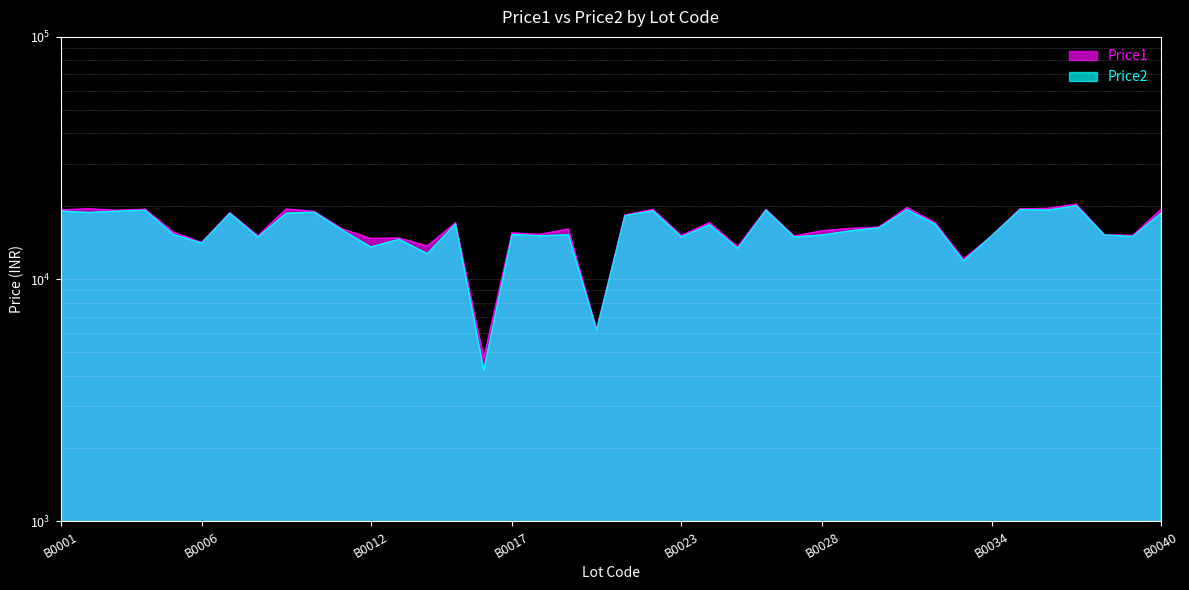

What is the difference between the maximum and second lowest values in the Price2 series?

13938